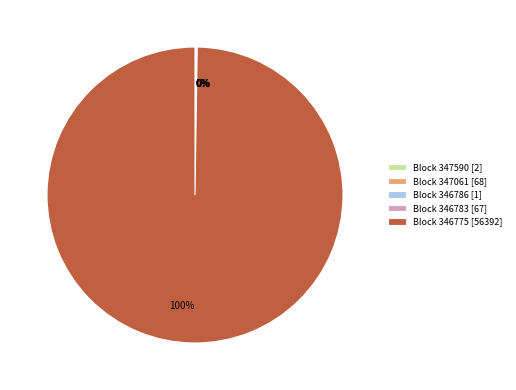

Does any single category account for the majority?

Yes